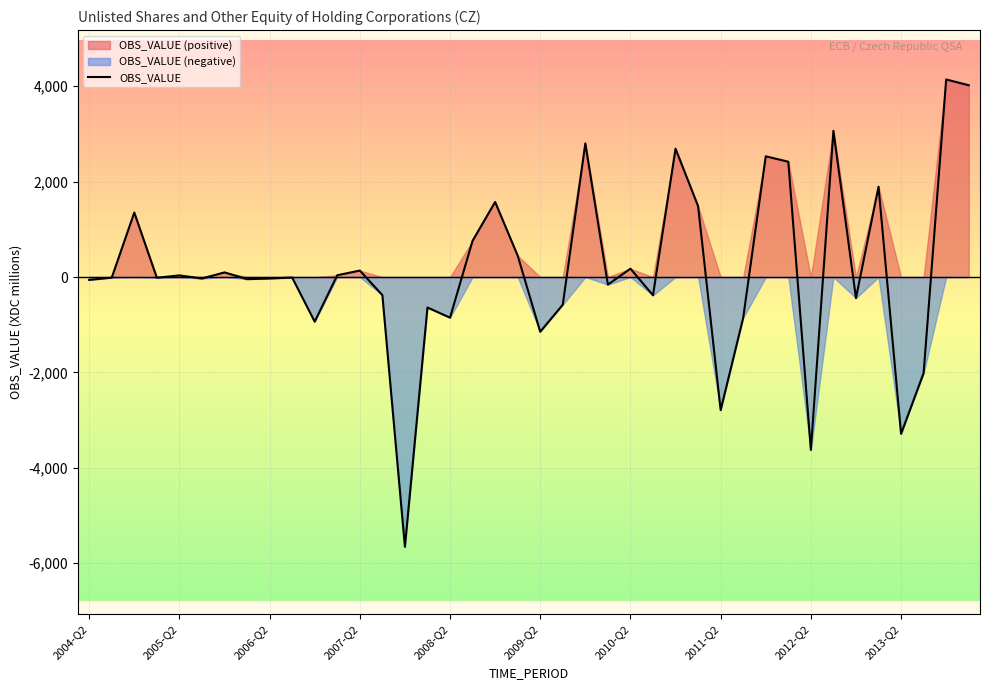

What is the value of the 24th point from the left?

-159